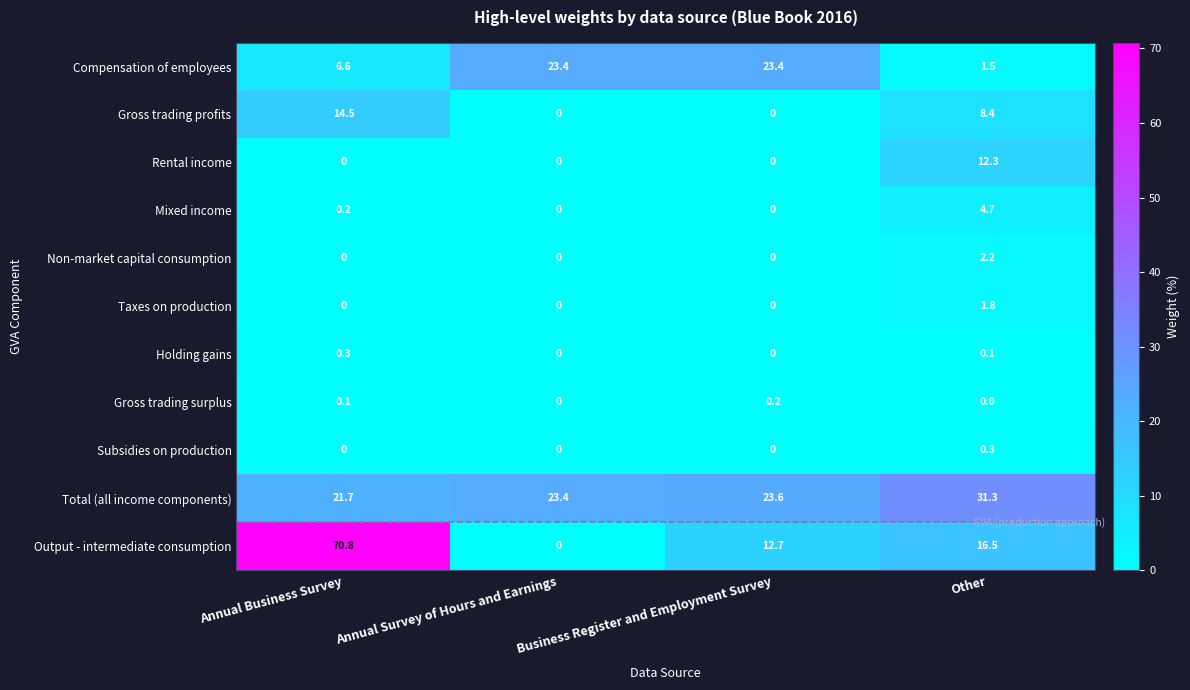

True or false: Gross trading profits has a value of 0.0 at Annual Survey of Hours and Earnings.

True